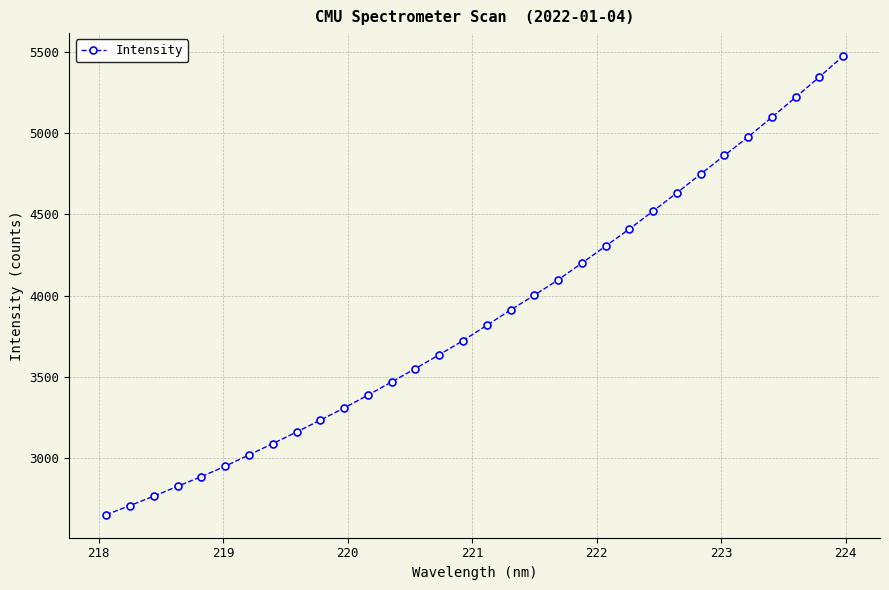

What is the maximum value shown in the chart?

5472.1